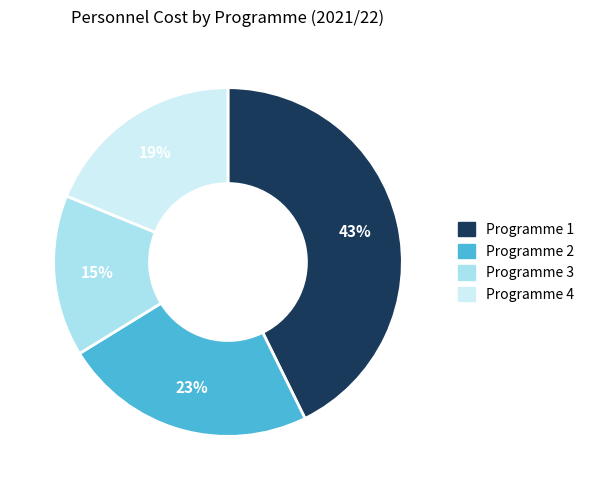

Between Programme 4 and Programme 1, which is larger?

Programme 1